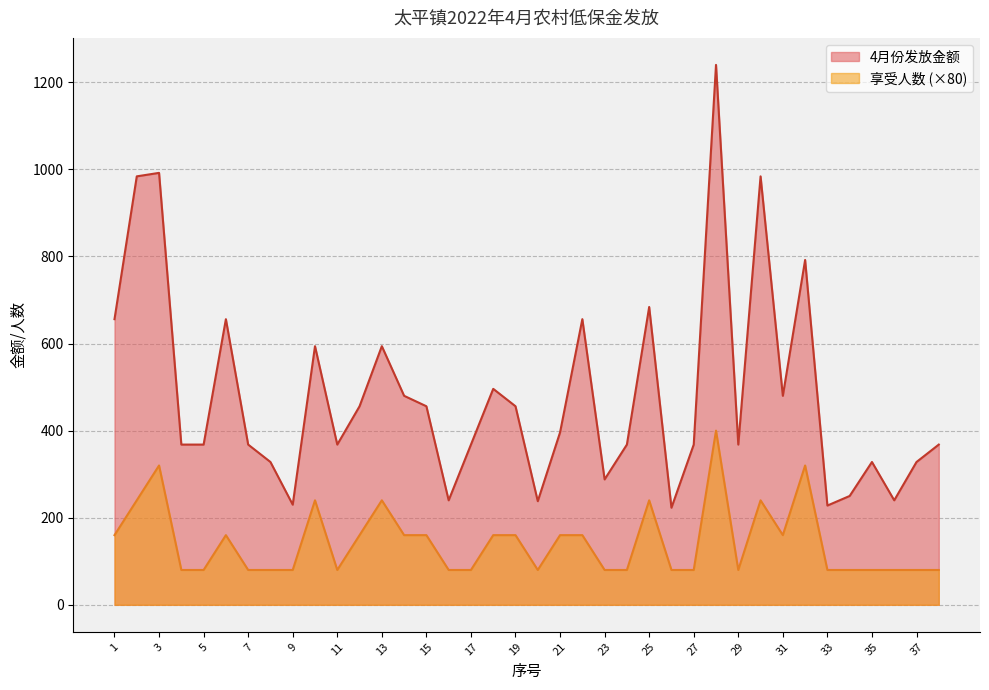

Count the 享受人数 values in the range 80 to 160.

30